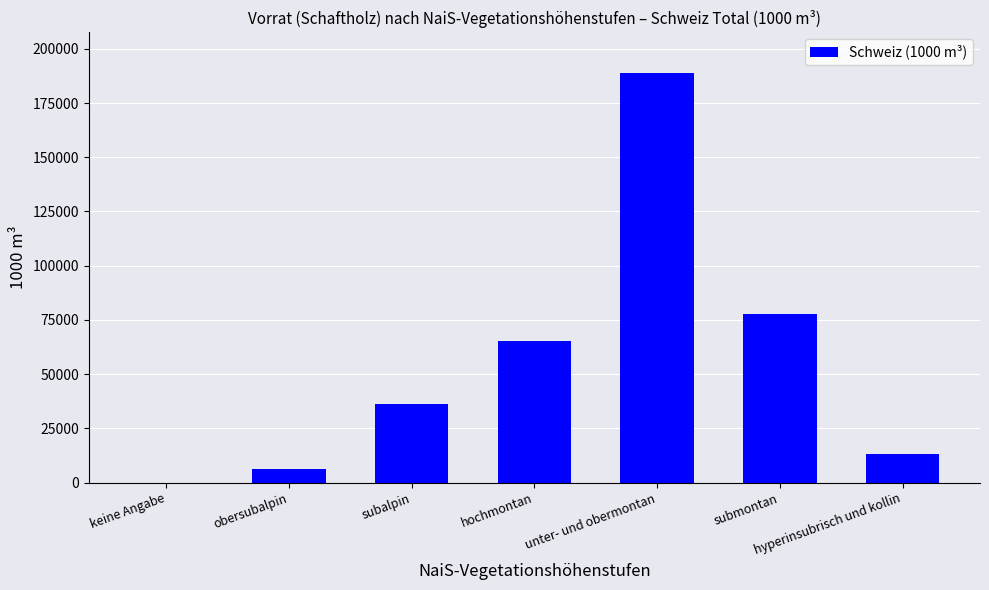

At which label is the value closest to 94363?

submontan